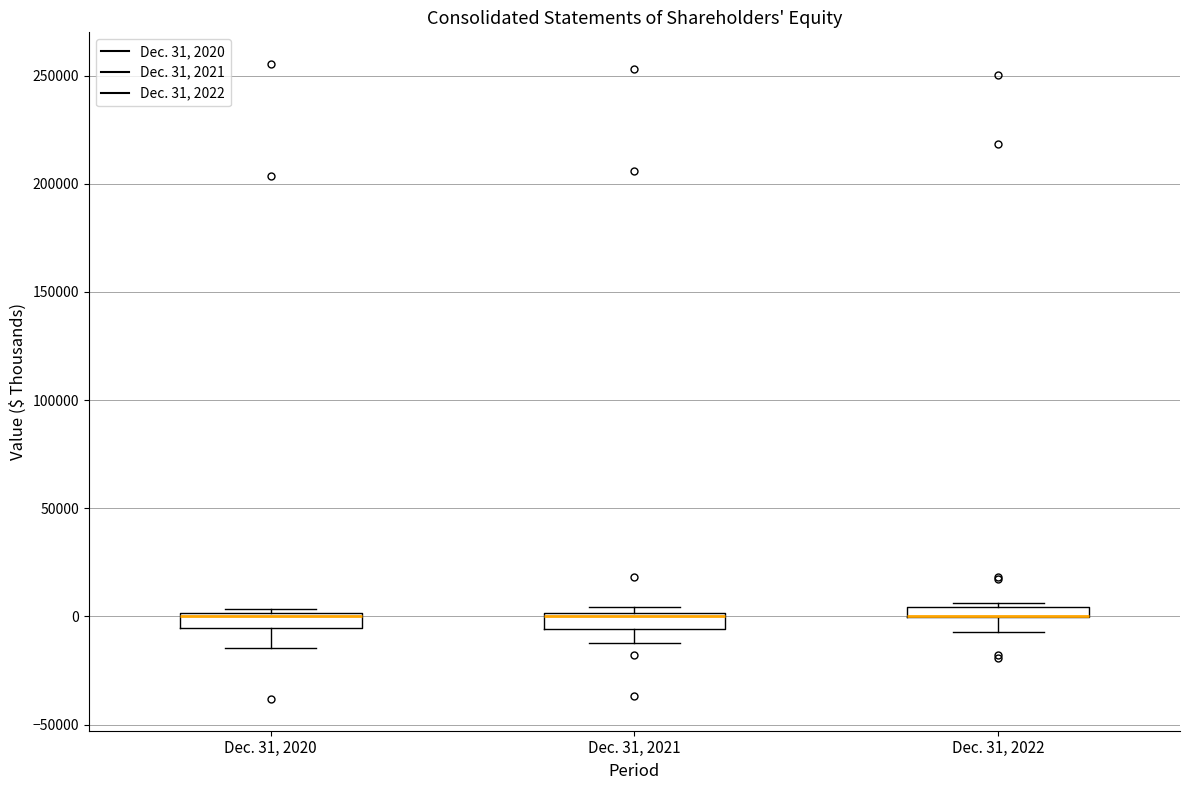

Where is the lower edge of the box for Dec. 31, 2020 on the y-axis? The values are not printed on the chart, so give them approximately, as read against the axis.

-5000